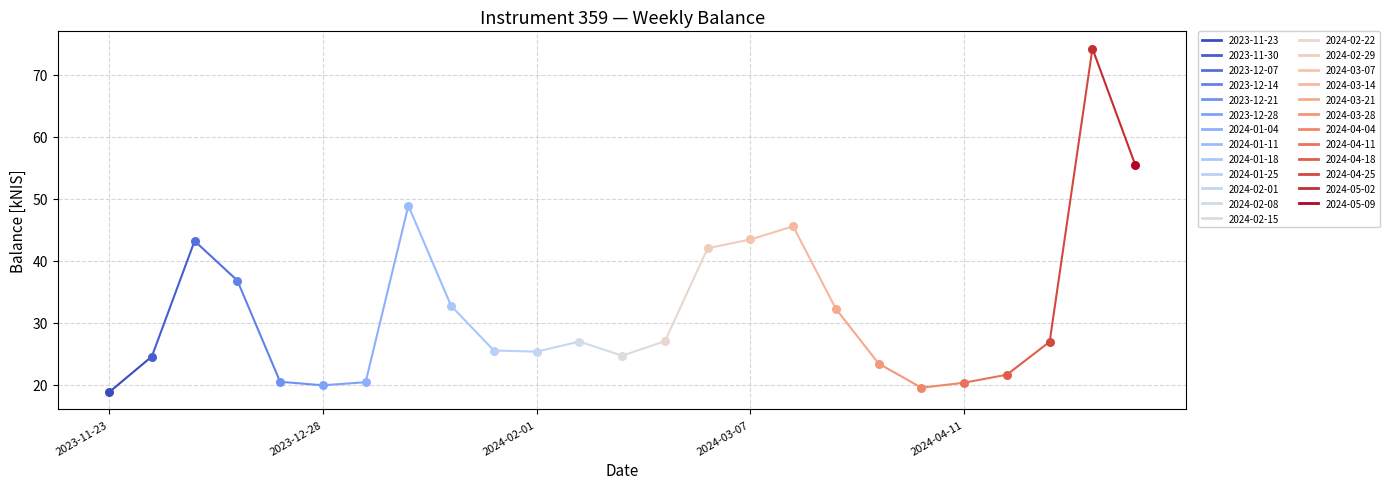

What are all the series names shown in the legend?

2023-11-23, 2023-11-30, 2023-12-07, 2023-12-14, 2023-12-21, 2023-12-28, 2024-01-04, 2024-01-11, 2024-01-18, 2024-01-25, 2024-02-01, 2024-02-08, 2024-02-15, 2024-02-22, 2024-02-29, 2024-03-07, 2024-03-14, 2024-03-21, 2024-03-28, 2024-04-04, 2024-04-11, 2024-04-18, 2024-04-25, 2024-05-02, 2024-05-09